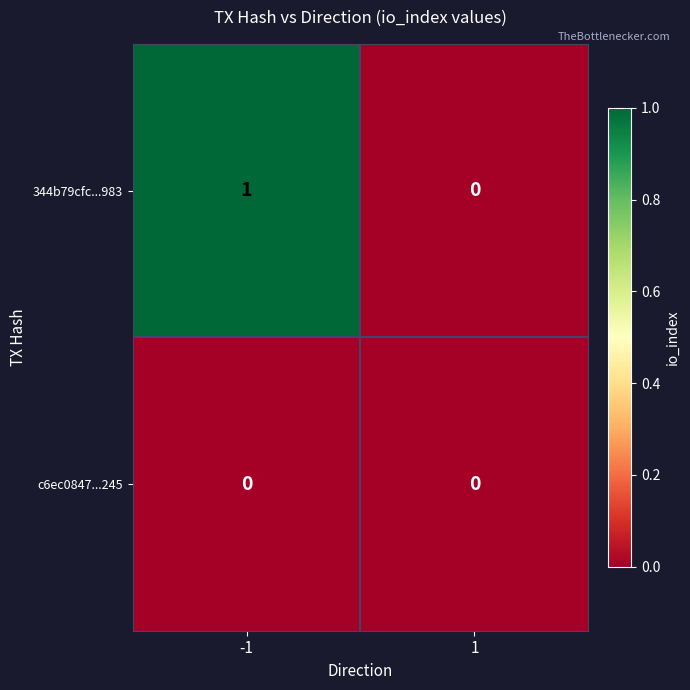

Reading left to right, transcribe all the data shown in this chart.

344b79cfc...983: 1	0
c6ec0847...245: 0	0